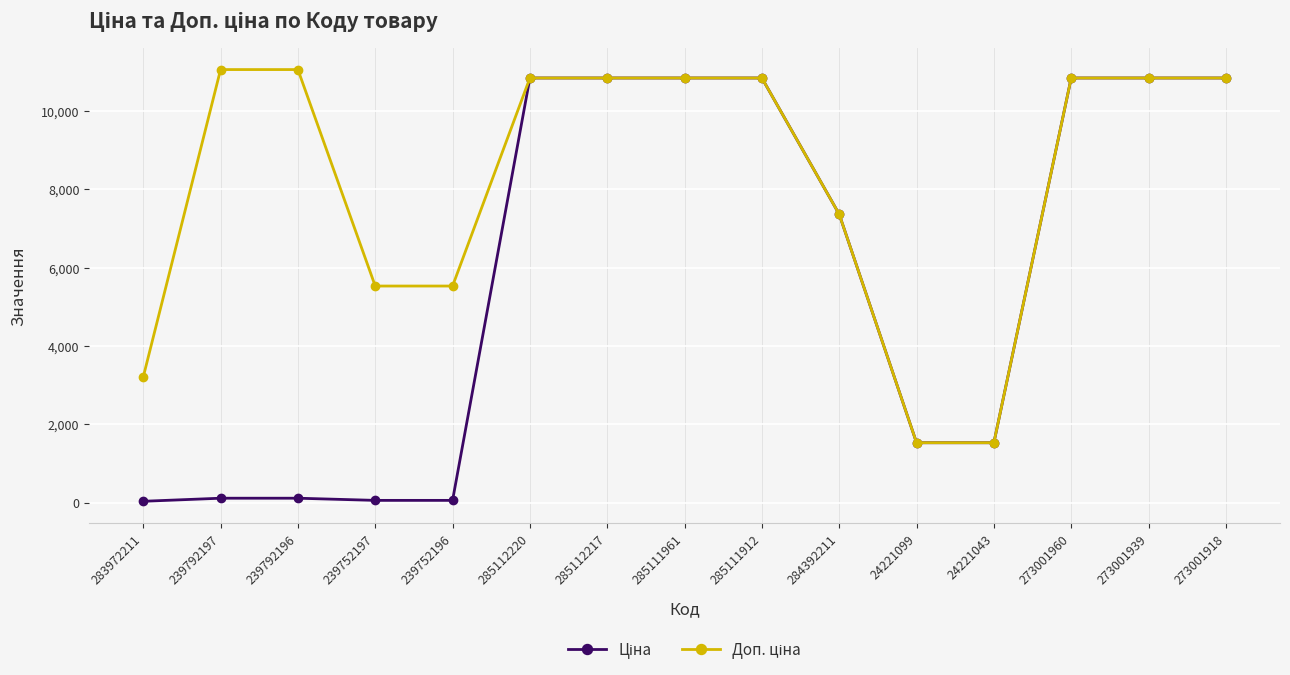

What is the total value across all series at 285111912?

21680.2